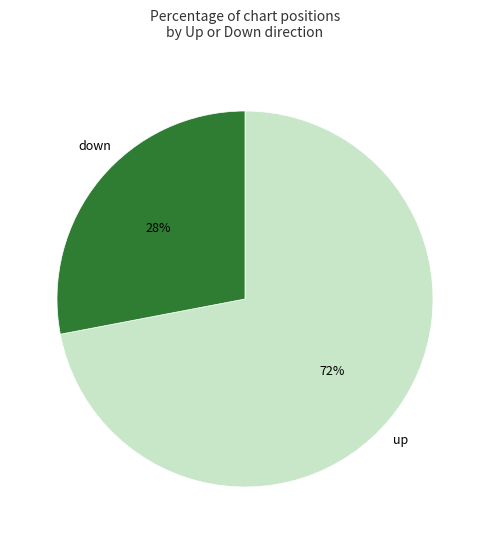

How many segments does this pie chart have?

2